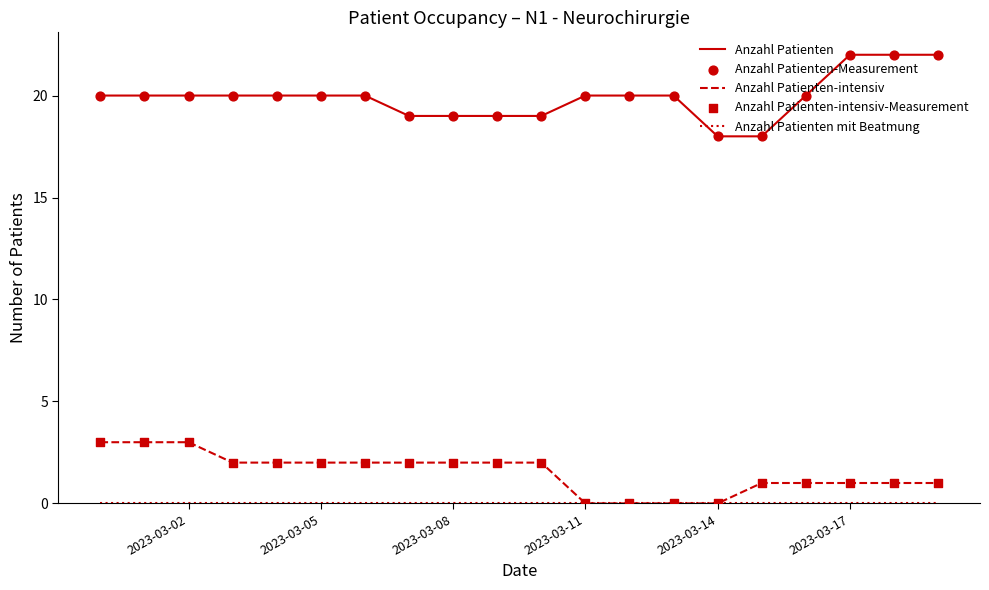

Which series has the largest total across all categories?

Anzahl Patienten